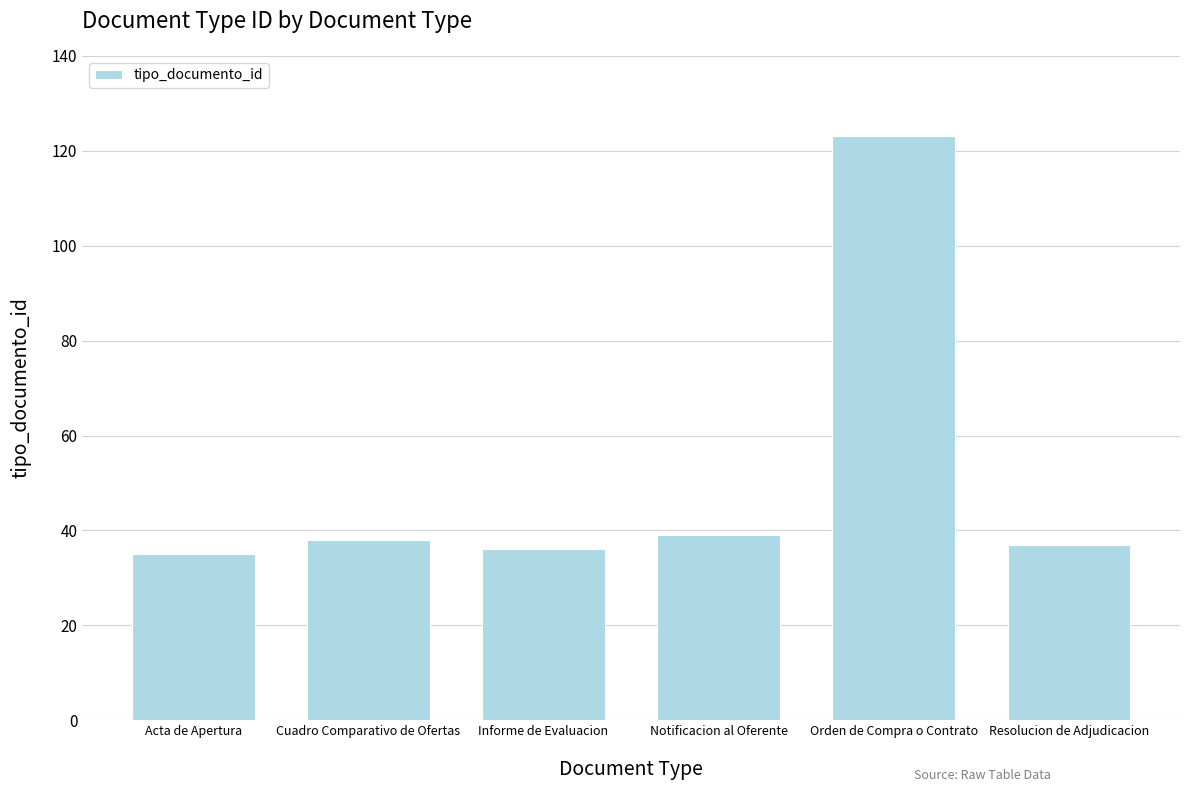

Reading left to right, transcribe all the data shown in this chart.

35	38	36	39	123	37